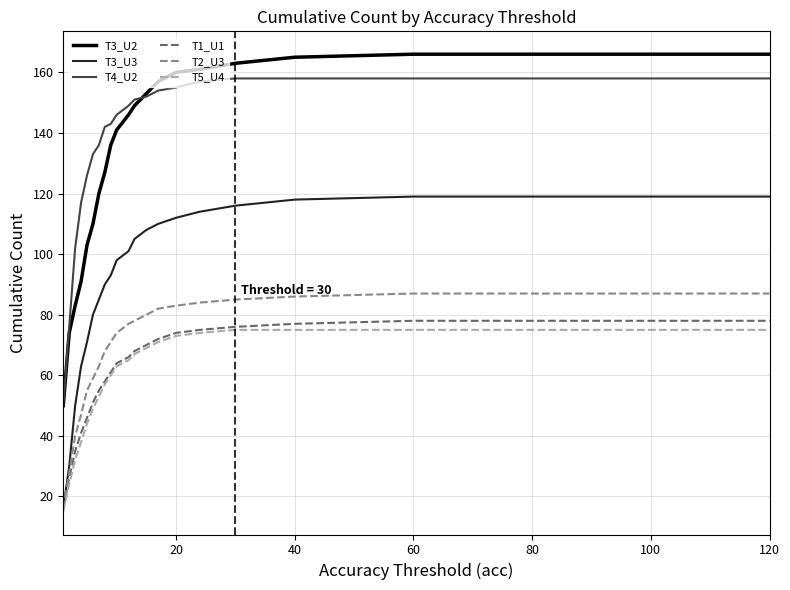

How many distinct data groups are displayed?

6